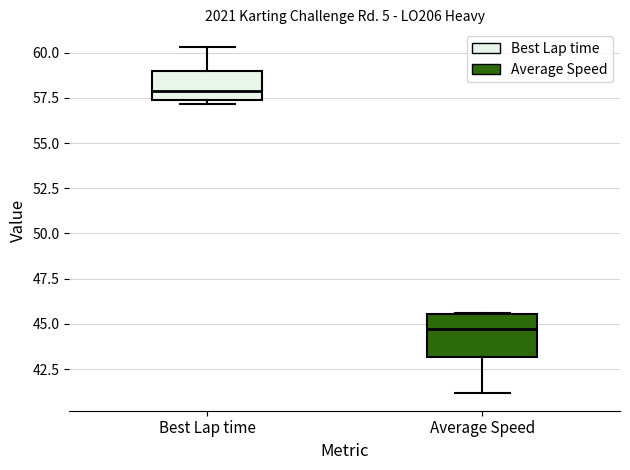

Where does the median line of the box for Average Speed sit on the y-axis? The values are not printed on the chart, so give them approximately, as read against the axis.

44.5